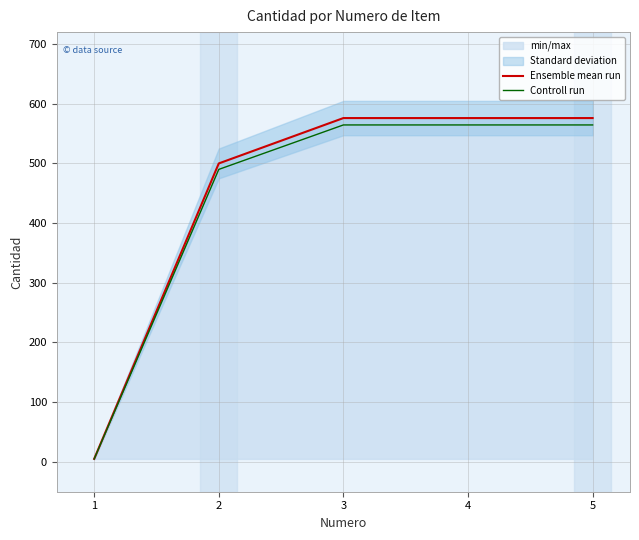

At how many categories does at least one series exceed 344?

4